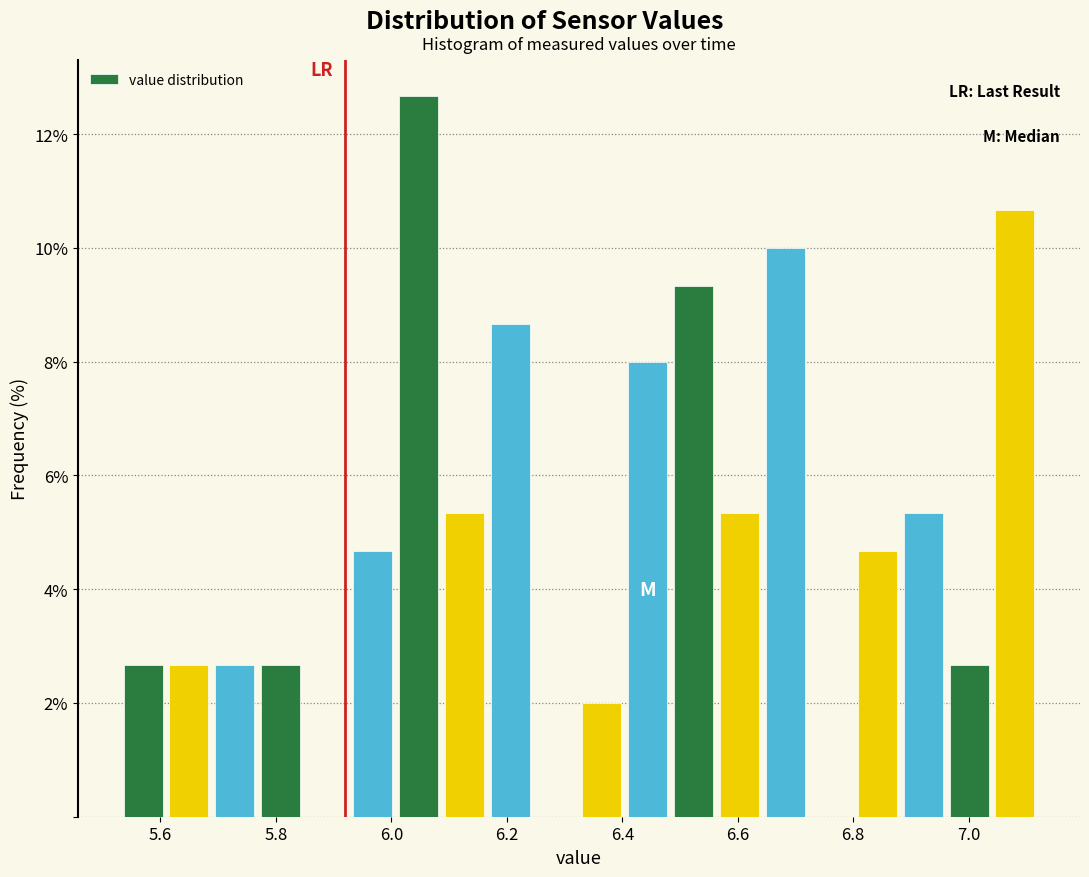

Around what value on the x-axis is the tallest bar? Give the approximate position of its centre, as read against the axis.

6.04